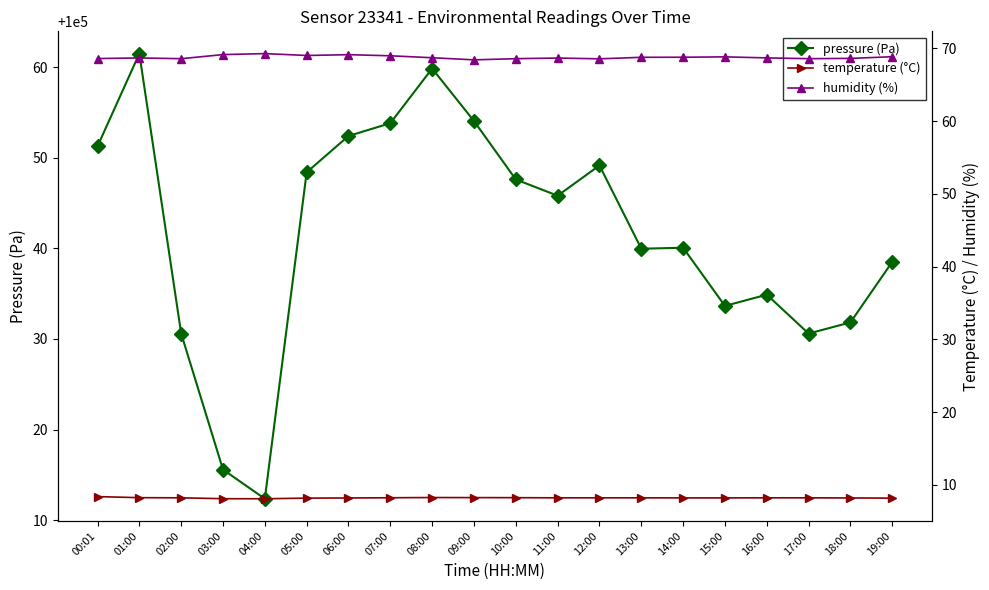

What is the maximum value shown in the chart?

100061.5